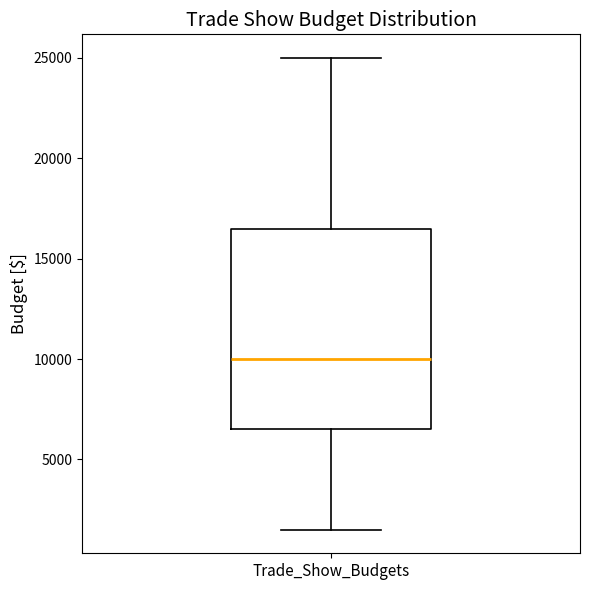

Where is the upper edge of the box for Trade_Show_Budgets on the y-axis? The values are not printed on the chart, so give them approximately, as read against the axis.

16500